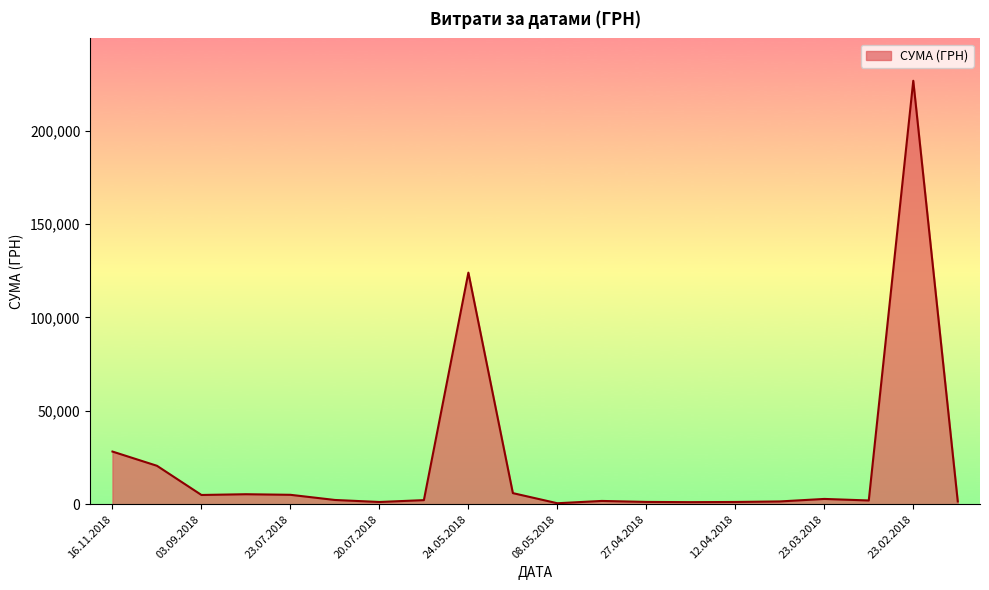

What is the minimum value shown in the chart?

578.0